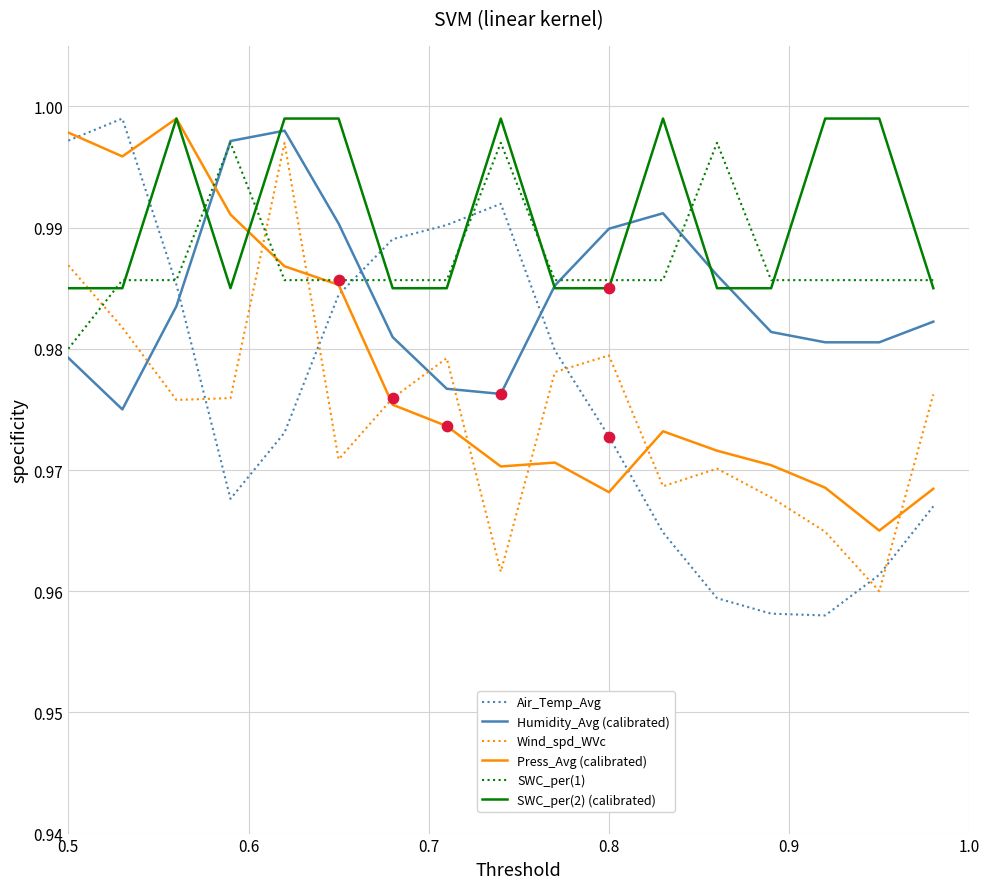

At how many categories does at least one series exceed 0?

17